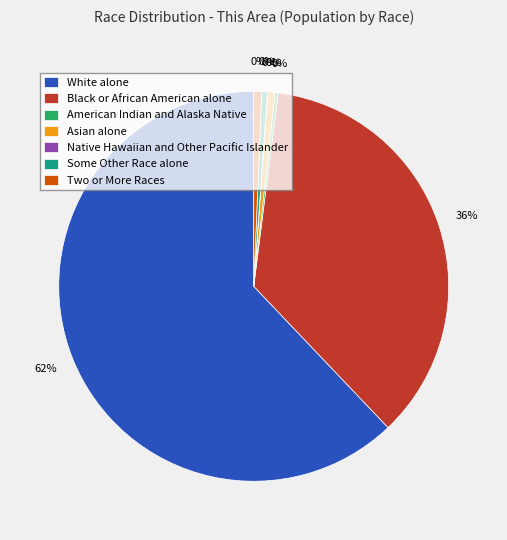

Do Two or More Races and American Indian and Alaska Native together represent more than half of the pie?

No